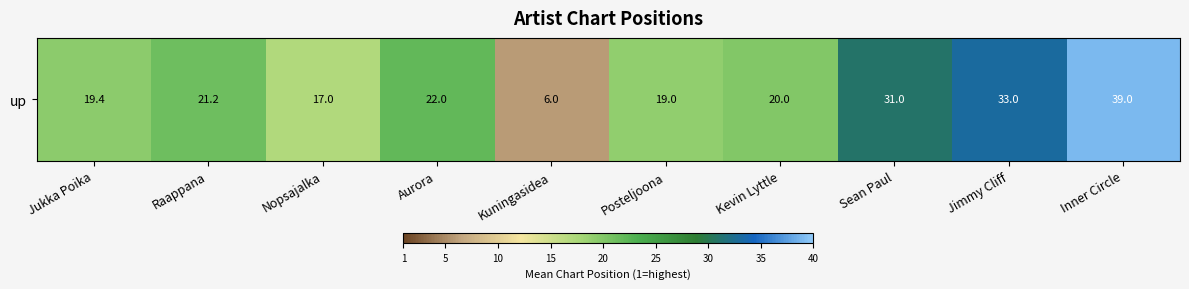

What is the average value?

22.8